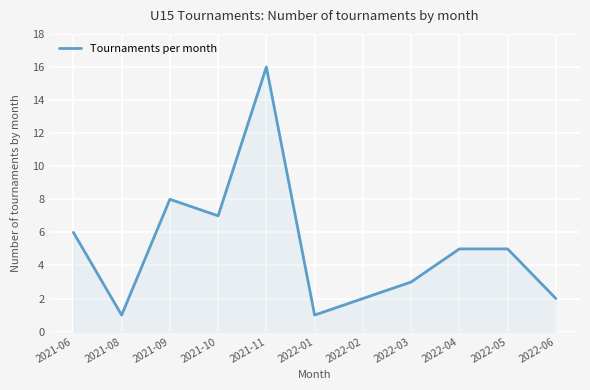

What is the difference between the second highest and second lowest values?

7